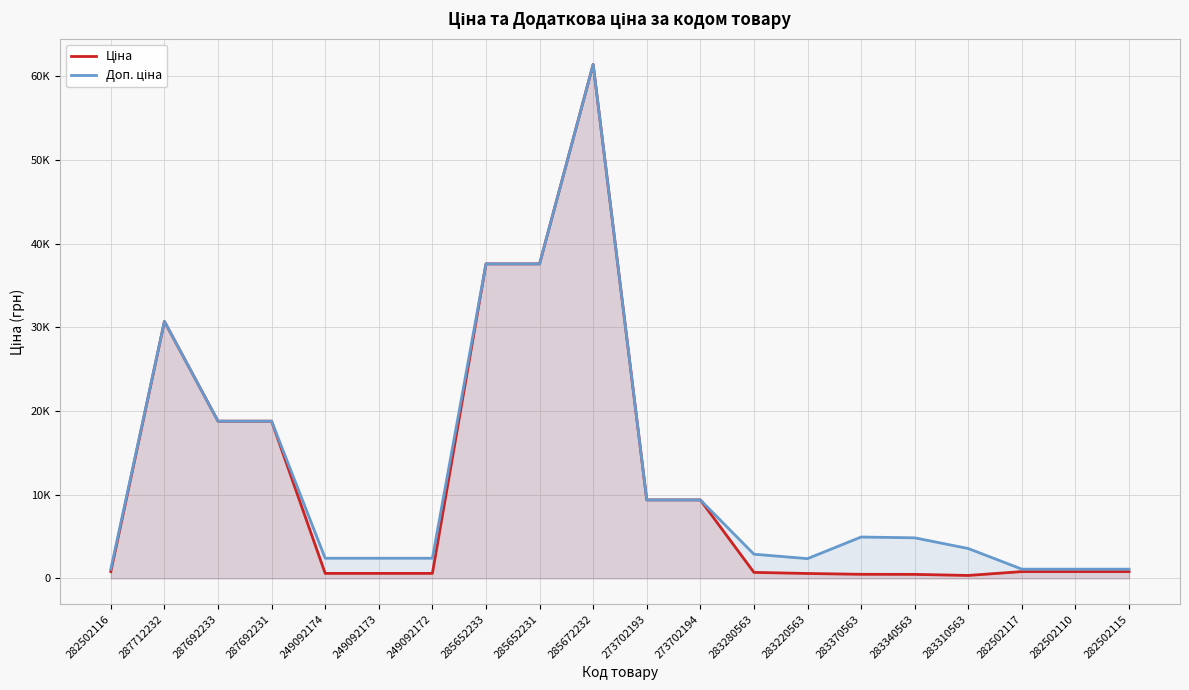

Reading left to right, list all the values displayed in this chart.

Ціна: 818.5	30717.1	18796.8	18796.8	603.7	603.7	603.7	37593.6	37593.6	61434.3	9384.0	9384.0	724.5	591.6	495.0	485.4	357.4	818.5	818.5	818.5
Доп. ціна: 1109.2	30717.1	18796.8	18796.8	2414.8	2414.8	2414.8	37593.6	37593.6	61434.3	9384.0	9384.0	2897.8	2366.5	4950.4	4853.8	3573.9	1109.2	1109.2	1109.2